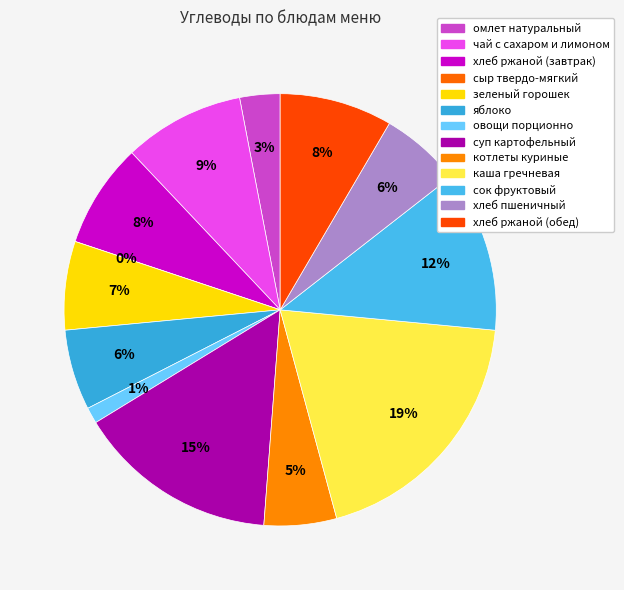

Count the number of slices in the pie.

13